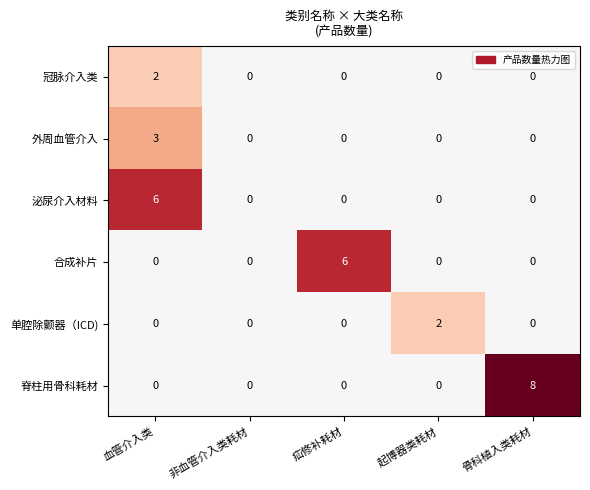

What is the maximum value shown in the chart?

8